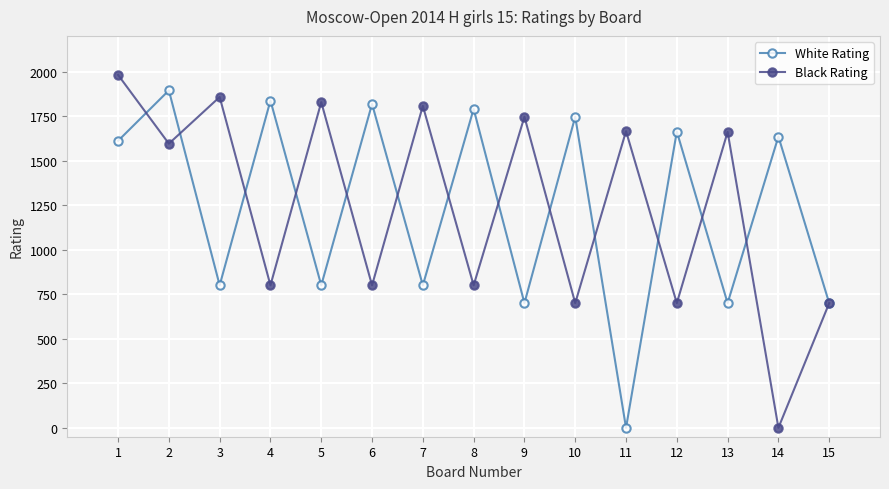

What is the sum of the White Rating values at 3 and 9?

1500